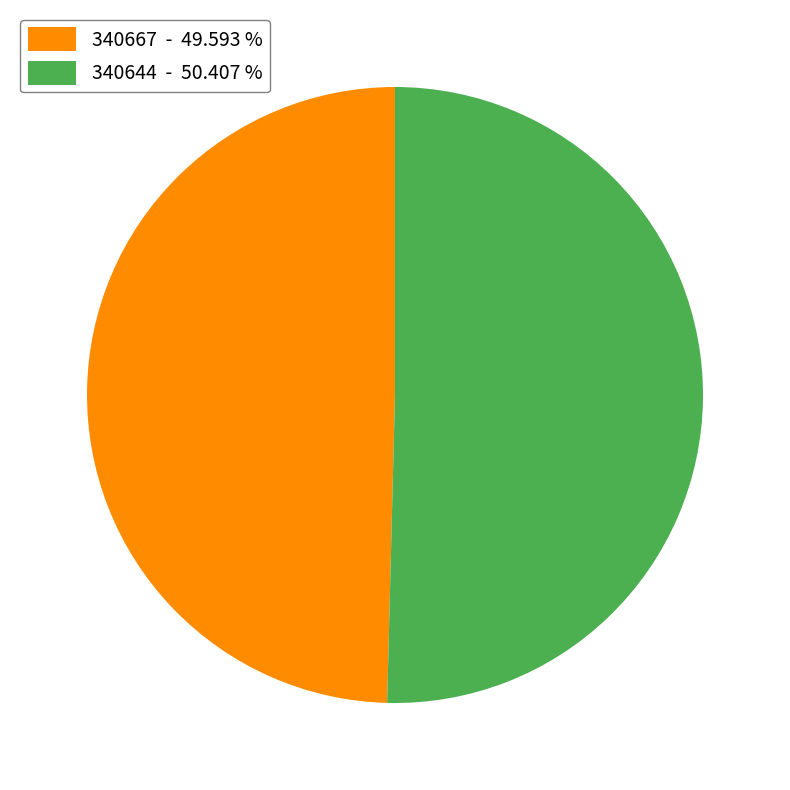

Count the number of slices in the pie.

2